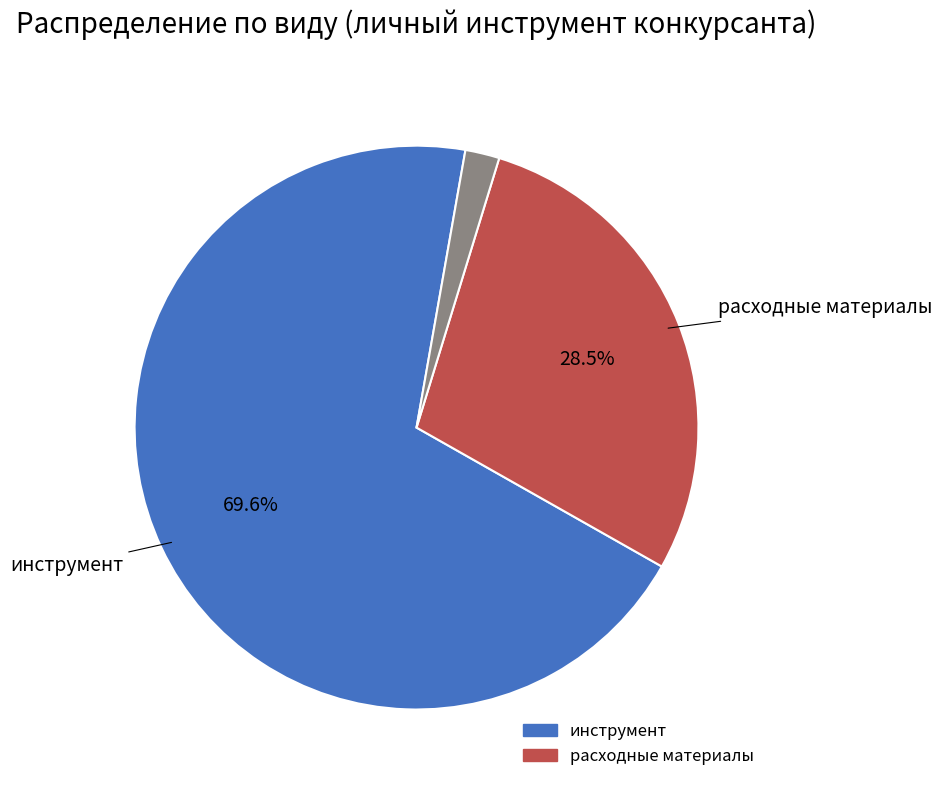

Is there any slice that represents more than half of the pie?

Yes